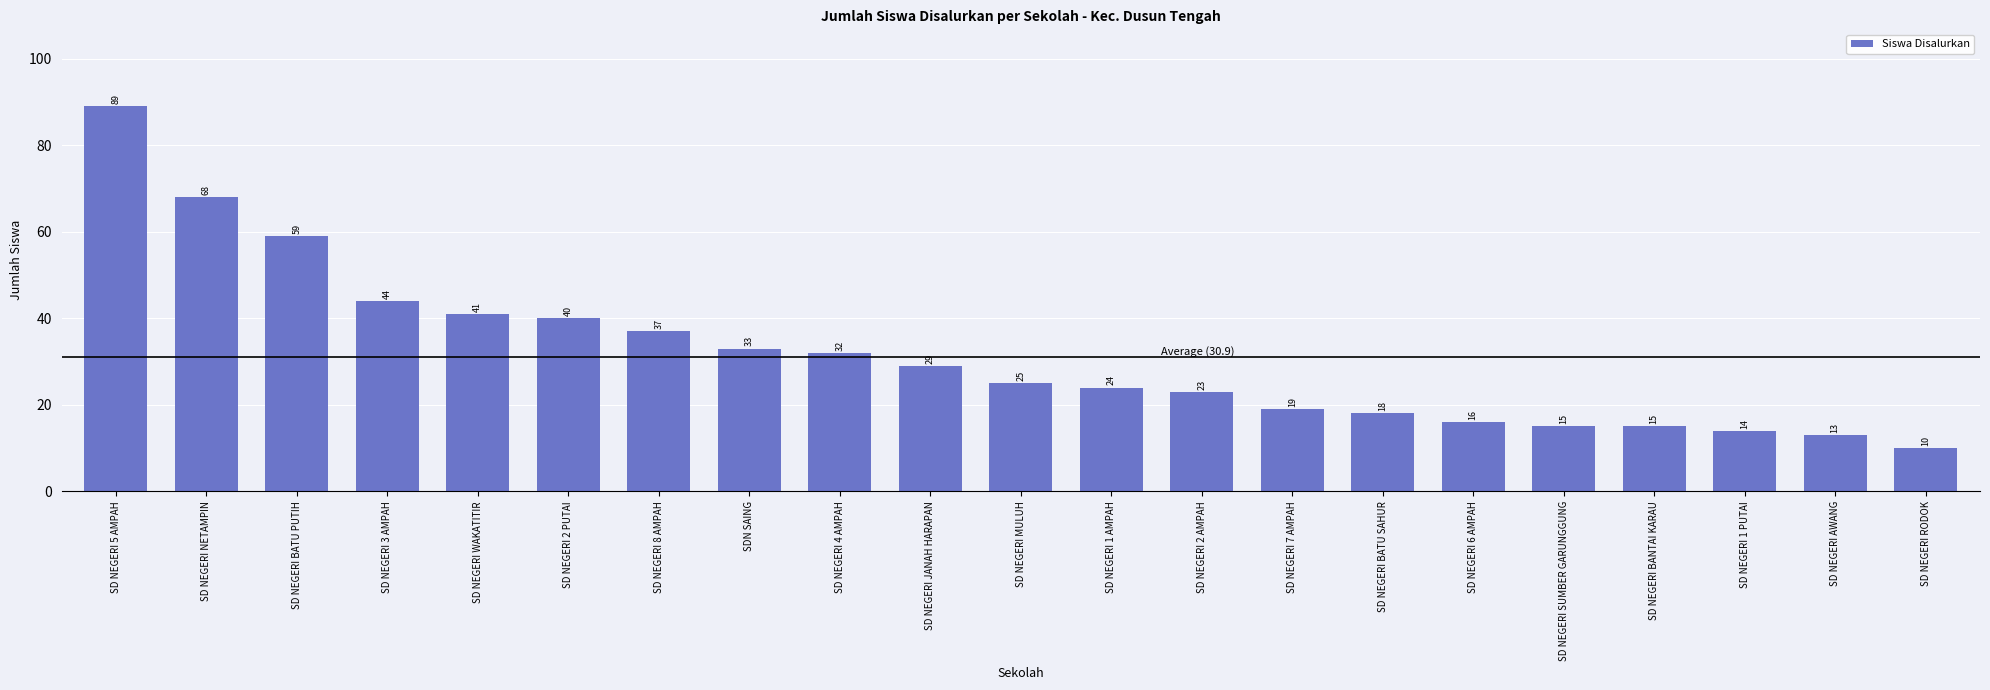

Which category has the lowest value across all series?

SD NEGERI RODOK